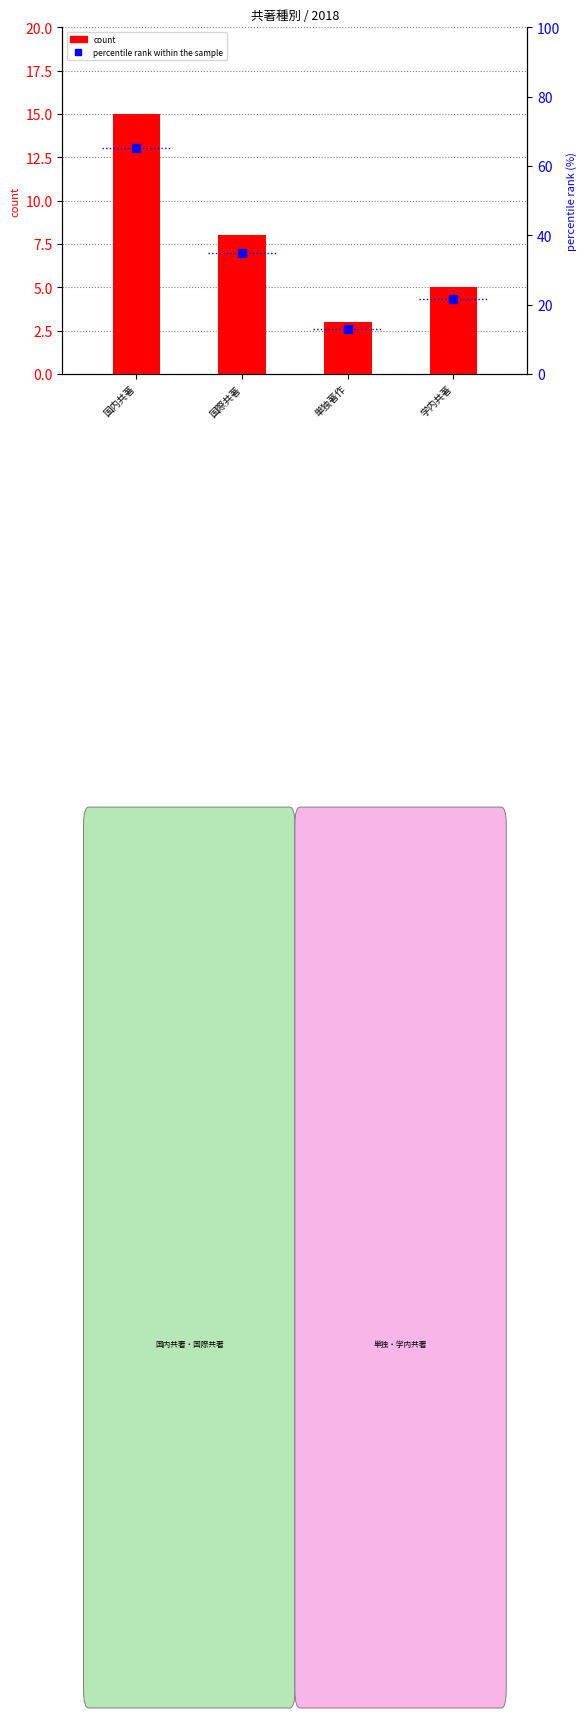

How many categories are shown in the chart?

4